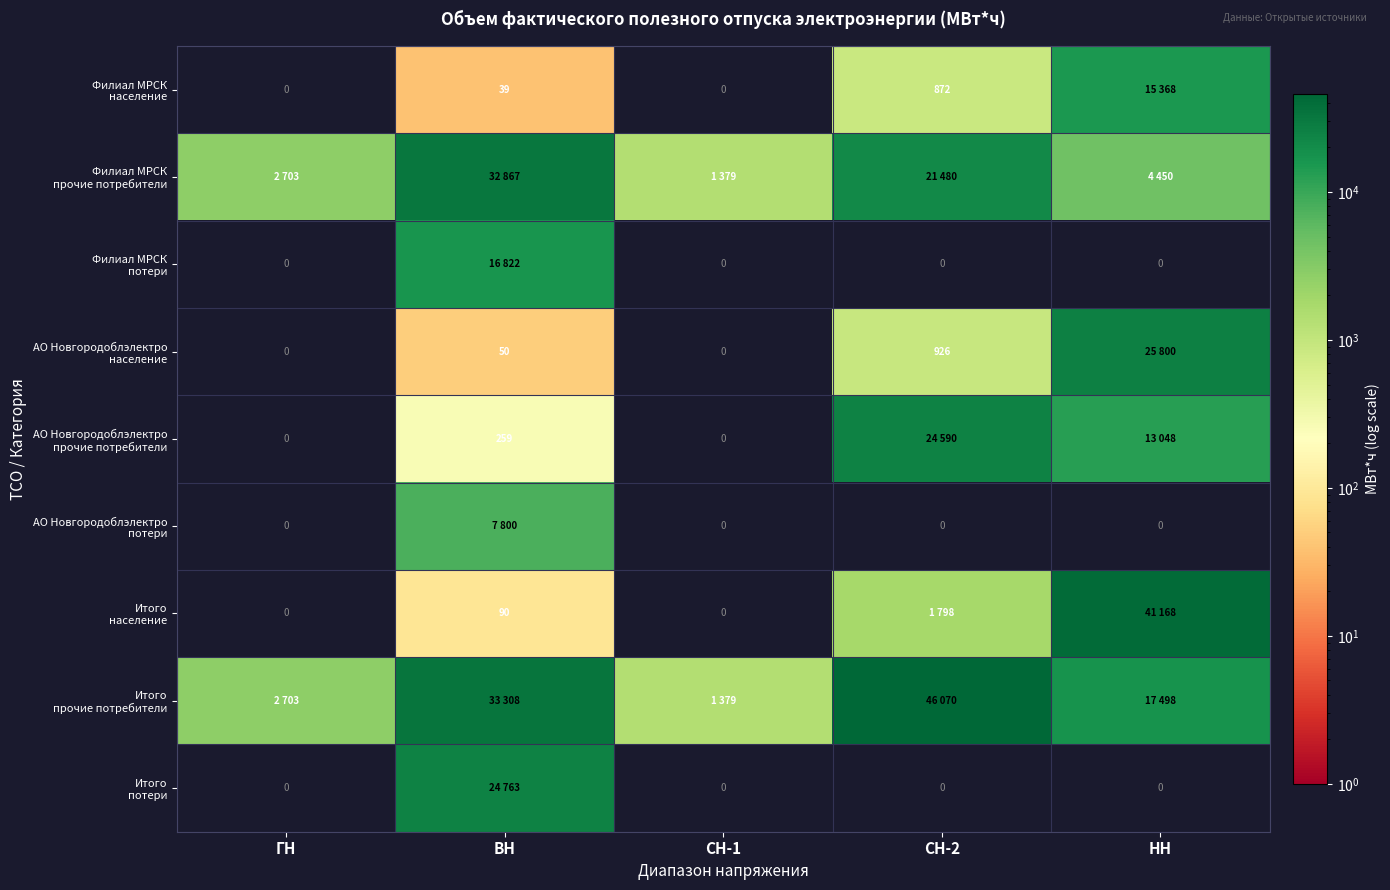

At which category does the chart reach its minimum across all series?

ГН